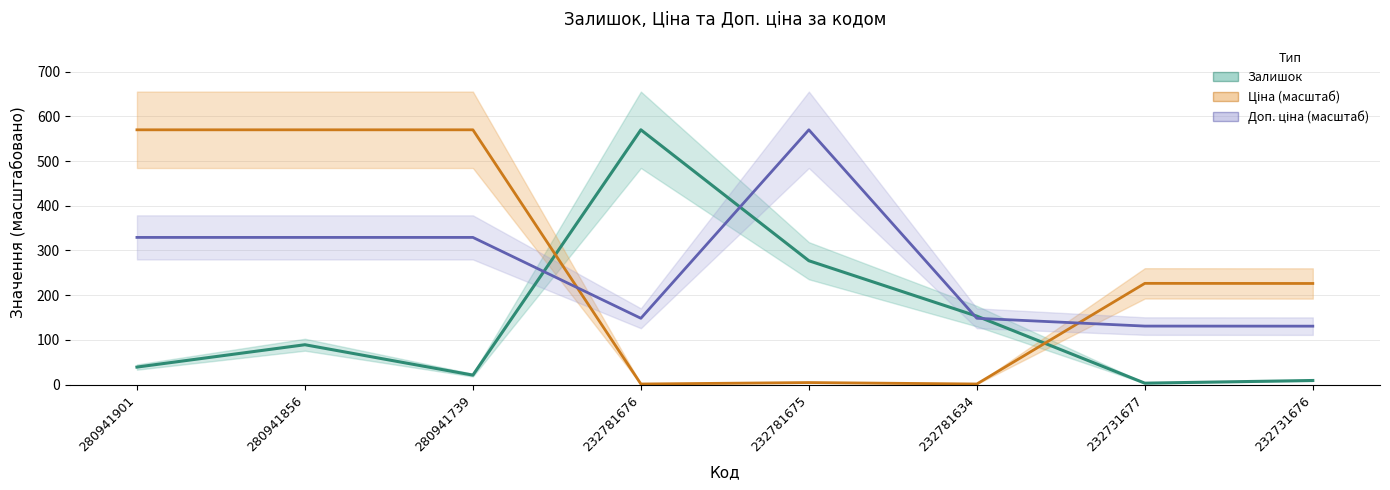

What is the maximum value for Ціна (масштаб)?

570.0